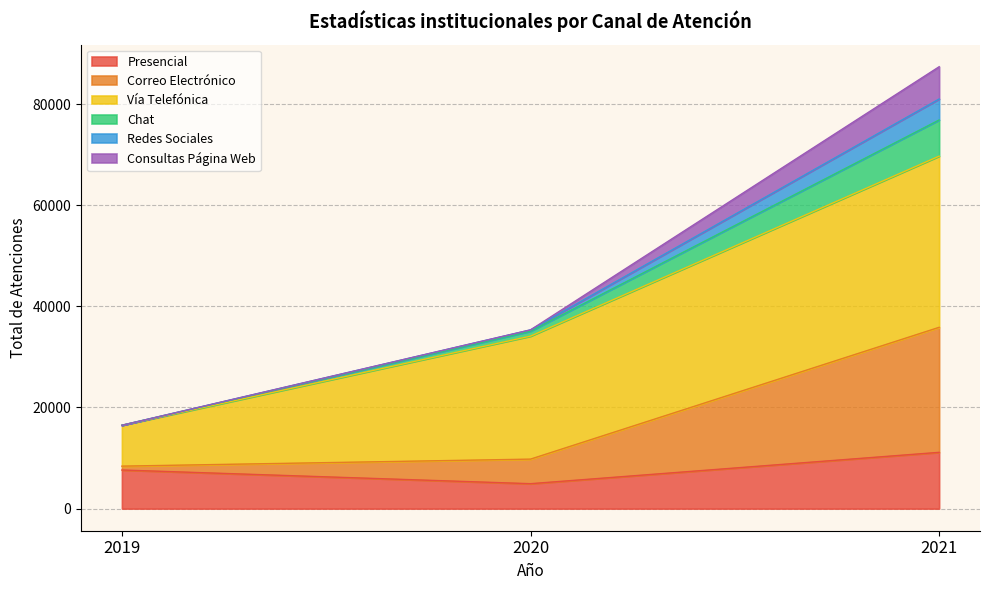

How many categories are shown in the chart?

3